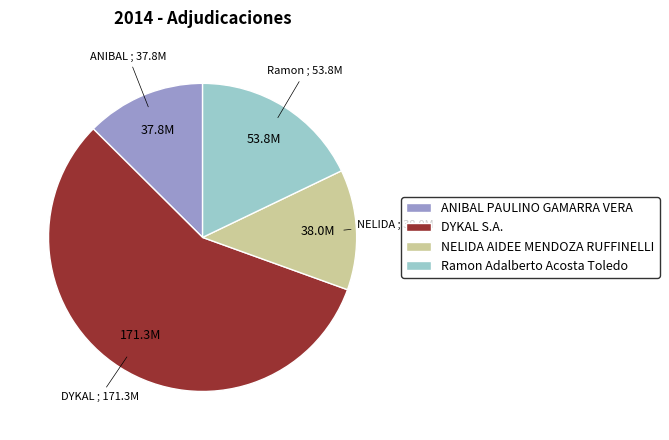

What is the largest slice in the pie chart?

DYKAL S.A.